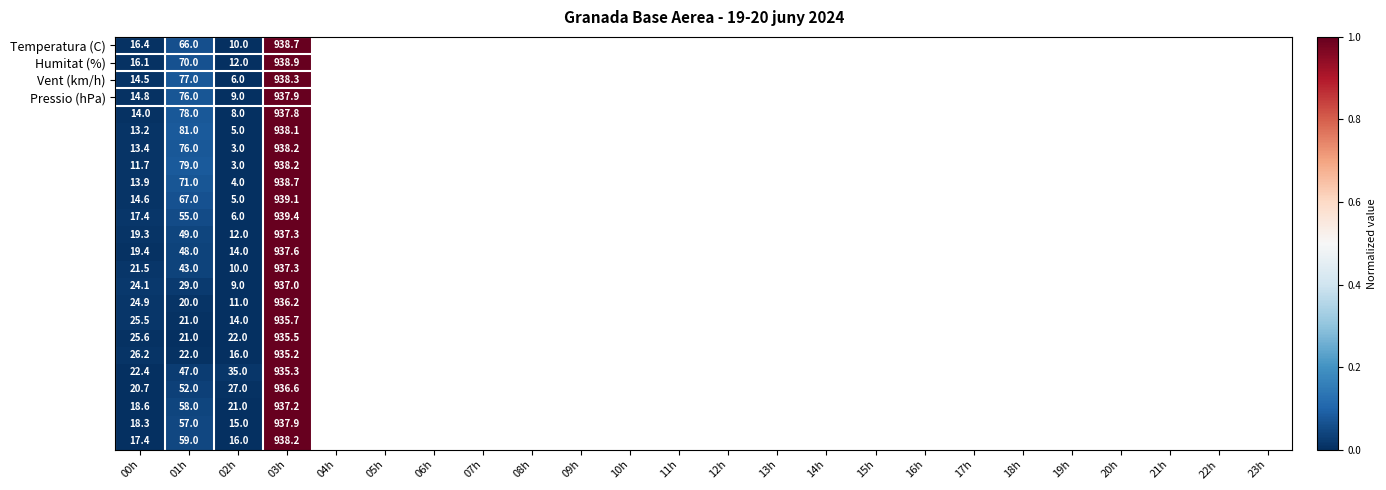

How many categories are shown in the chart?

4